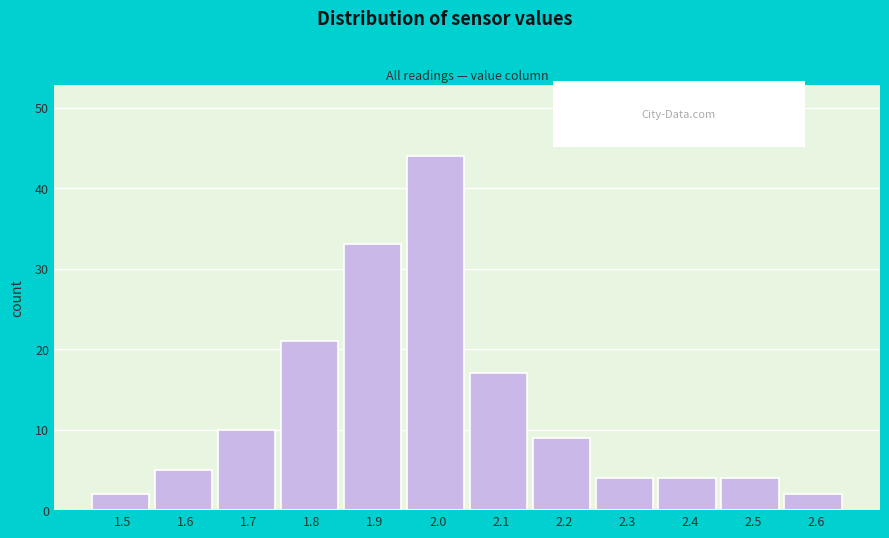

Reading left to right, transcribe all the data shown in this chart.

2	5	10	21	33	44	17	9	4	4	4	2